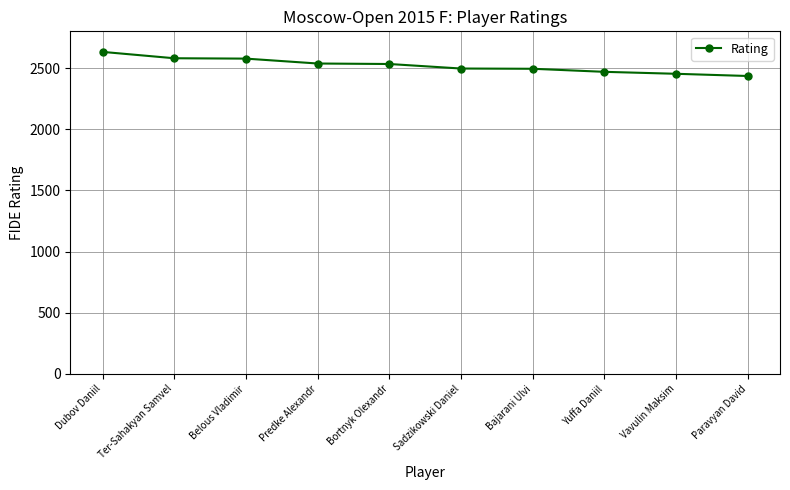

What is the value of the 7th point from the left?

2494